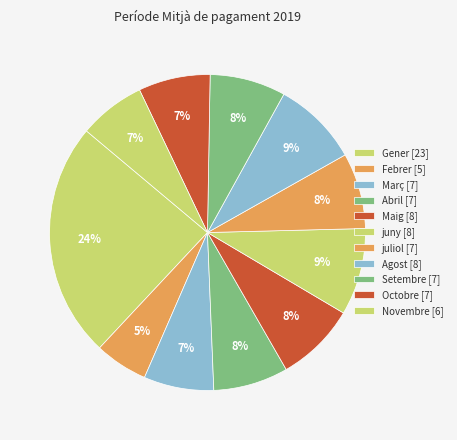

To the nearest percent, what is the combined percentage of juliol and Octobre?

15%